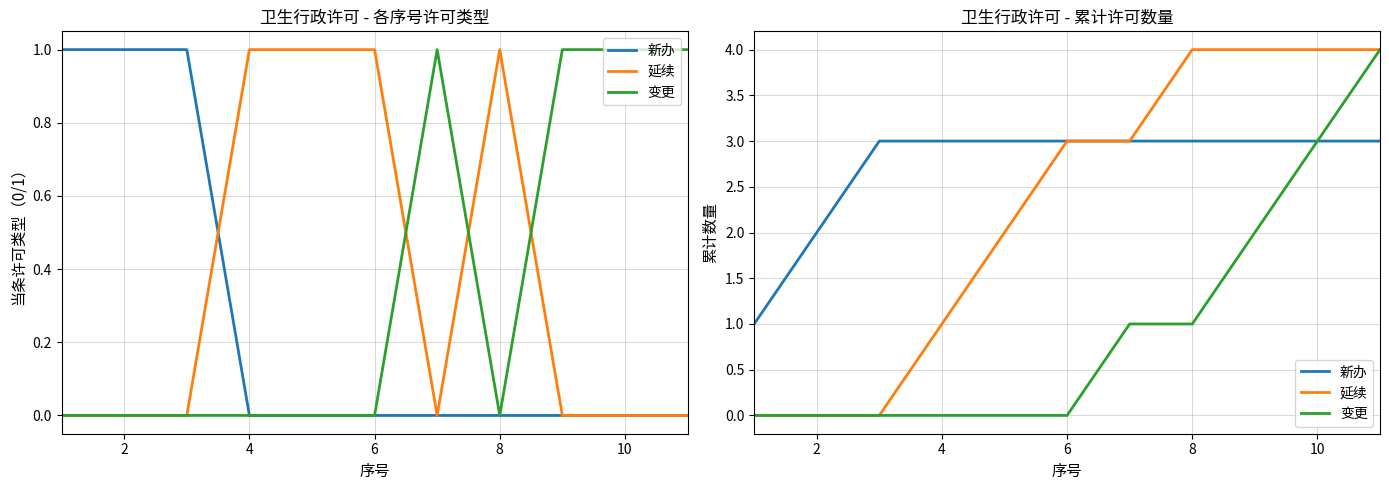

Which series has the widest spread of values?

延续